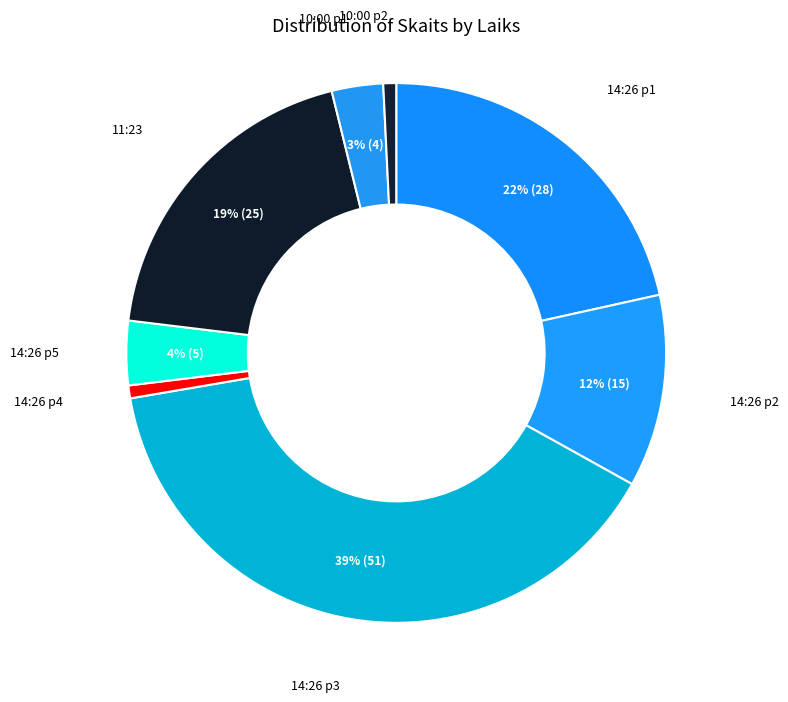

Is the sum of 10:00 p2 and 10:00 p1 greater than half?

No